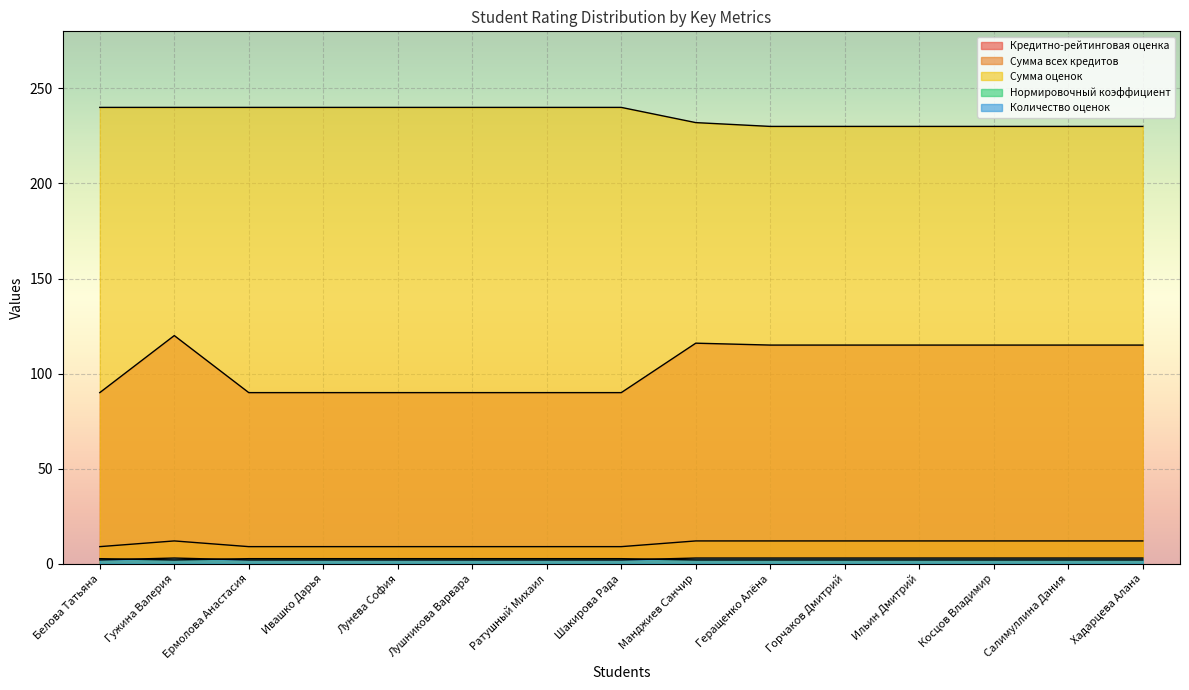

Which series changed the most between Шакирова Рада and Манджиев Санчир?

Кредитно-рейтинговая оценка